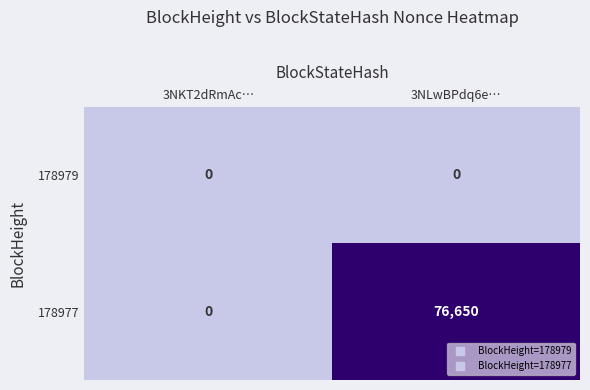

What value does the 178977 series have at 3NLwBPdq6e…, to the nearest 10?

76650